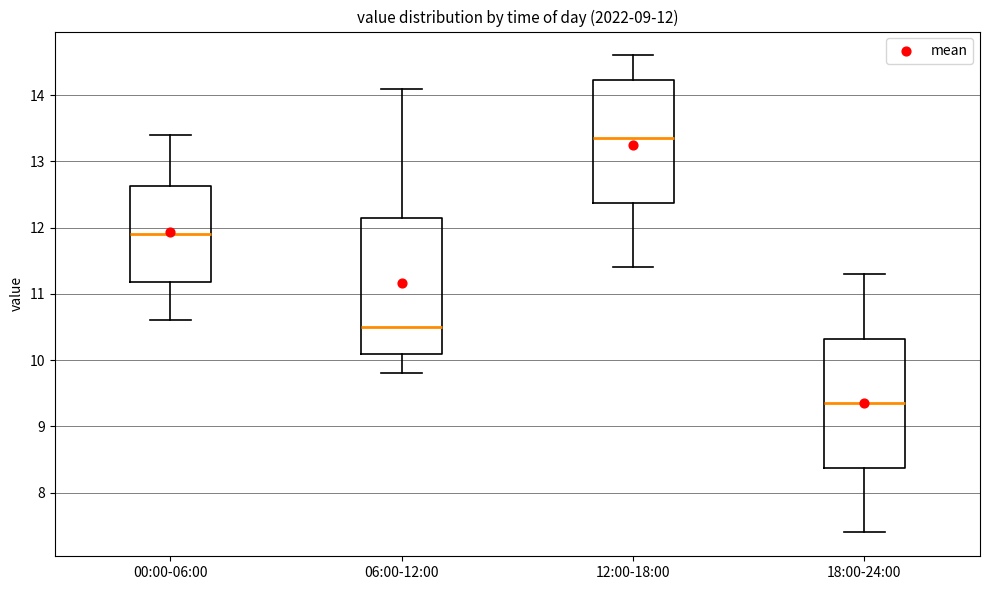

Which box's median line is the lowest?

18:00-24:00